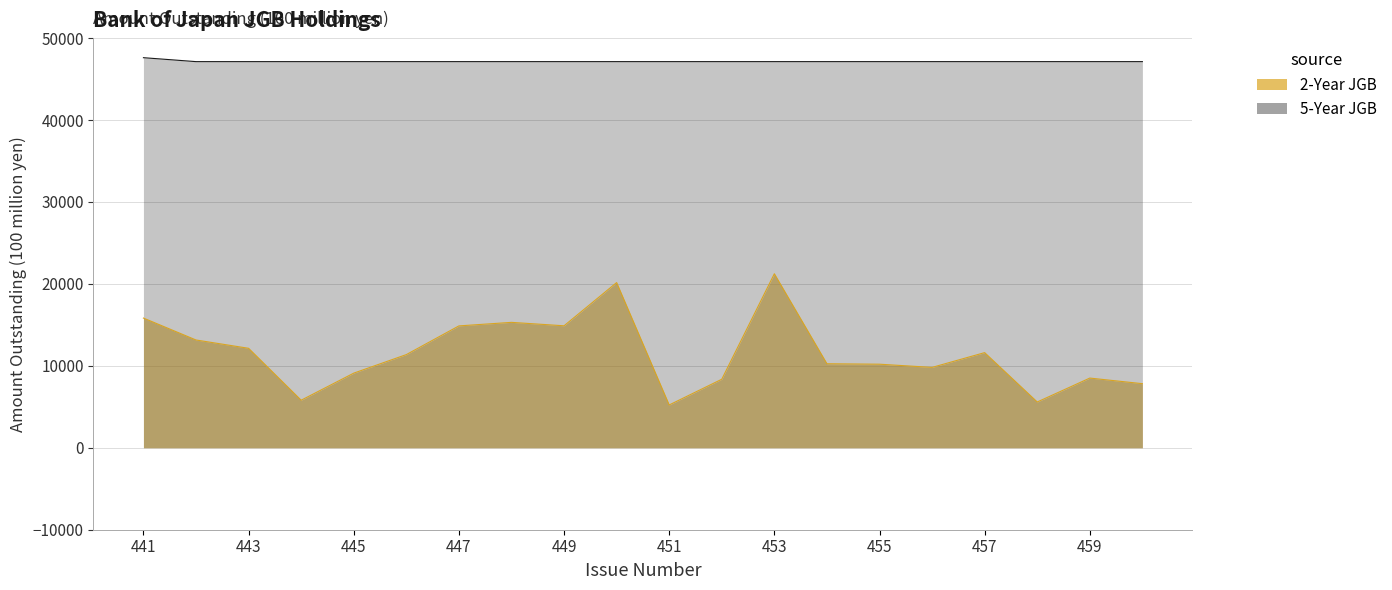

Rank the series by their average value, from highest to lowest.

5-Year JGB, 2-Year JGB